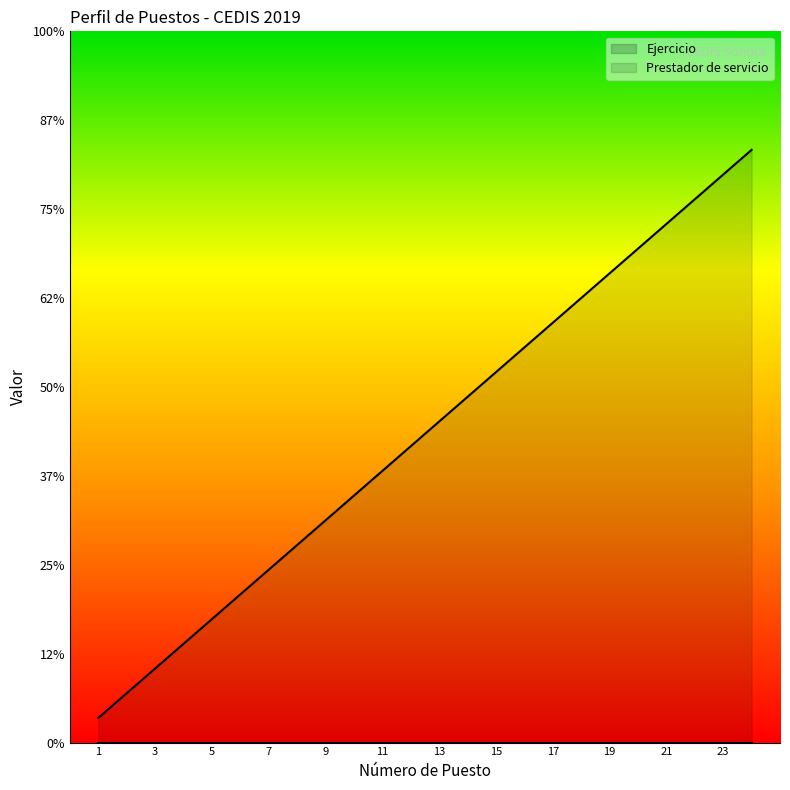

How many lines are shown in the chart?

1